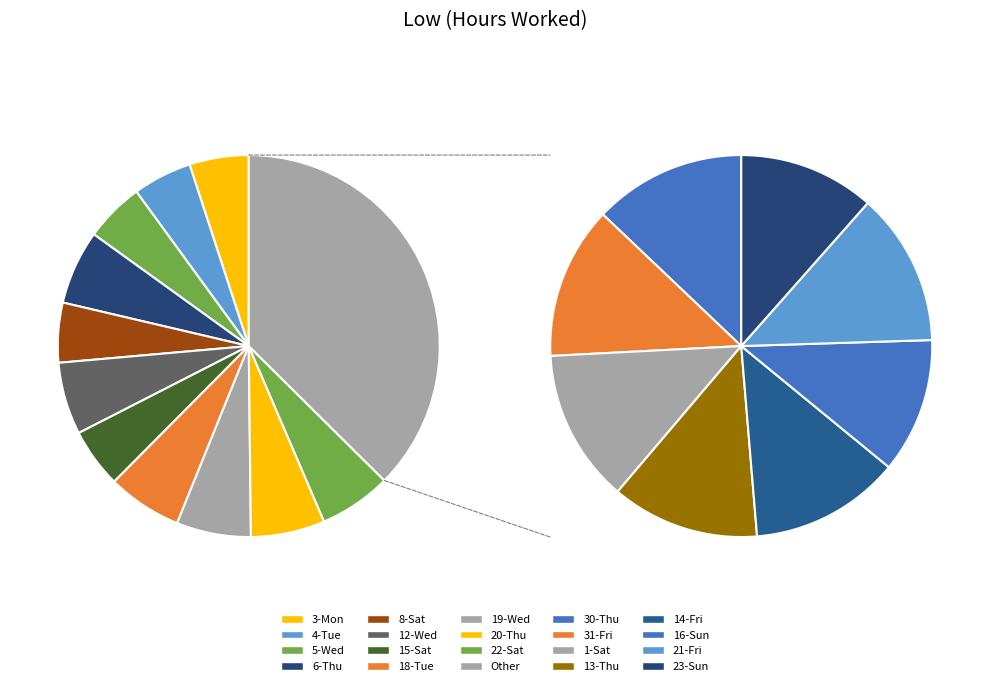

Approximately how many times larger is the value at 5-Wed compared to 19-Wed?

0.8